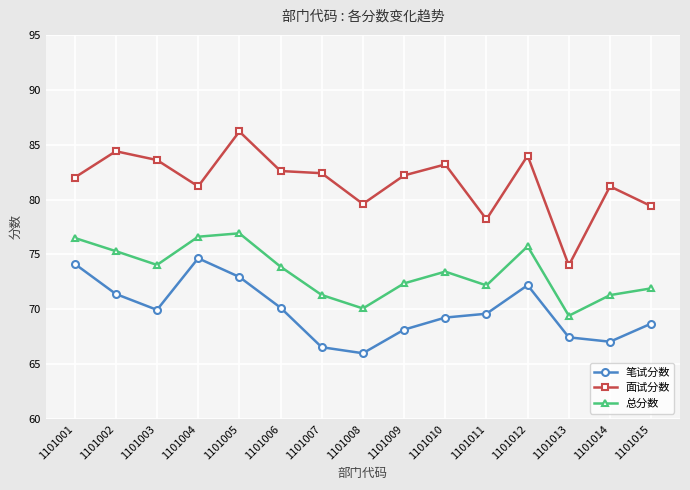

What is the minimum value for 笔试分数?

66.0